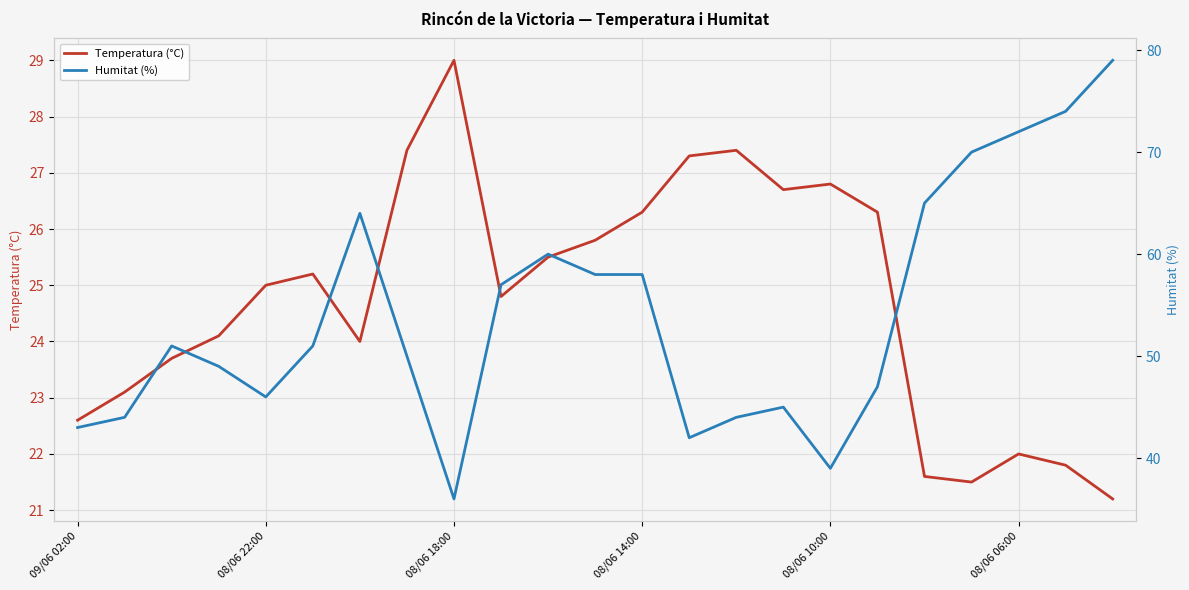

What is the lowest value of the Temperatura (°C) series?

21.2